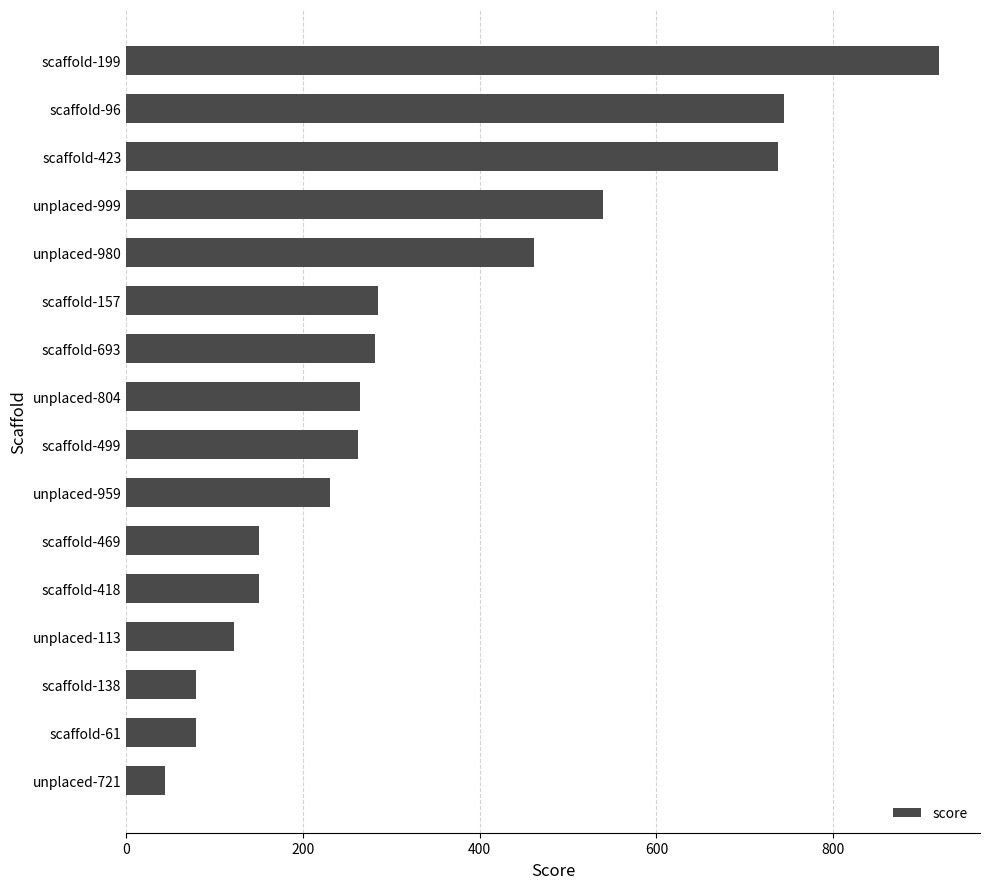

At which category does the chart reach its minimum across all series?

unplaced-721